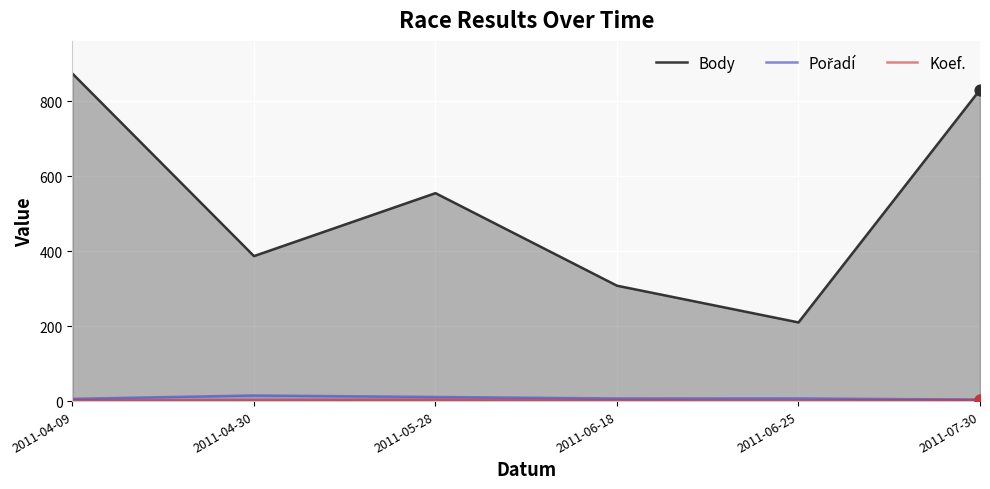

Is the value of Koef. at 2011-04-09 greater than the value of Pořadí at 2011-06-25?

No